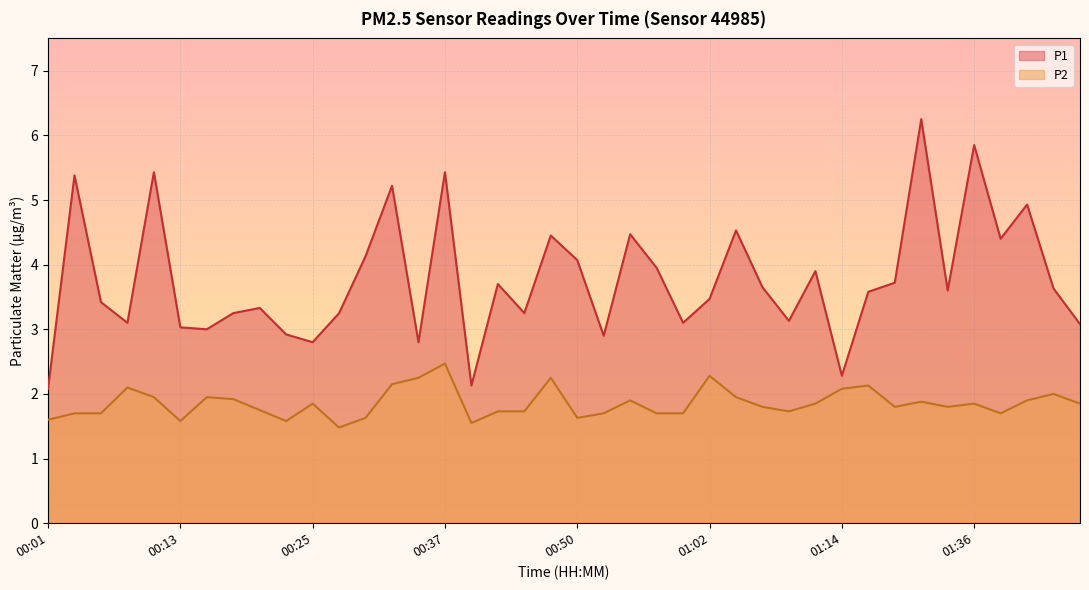

What is the average value of the P2 series?

1.9